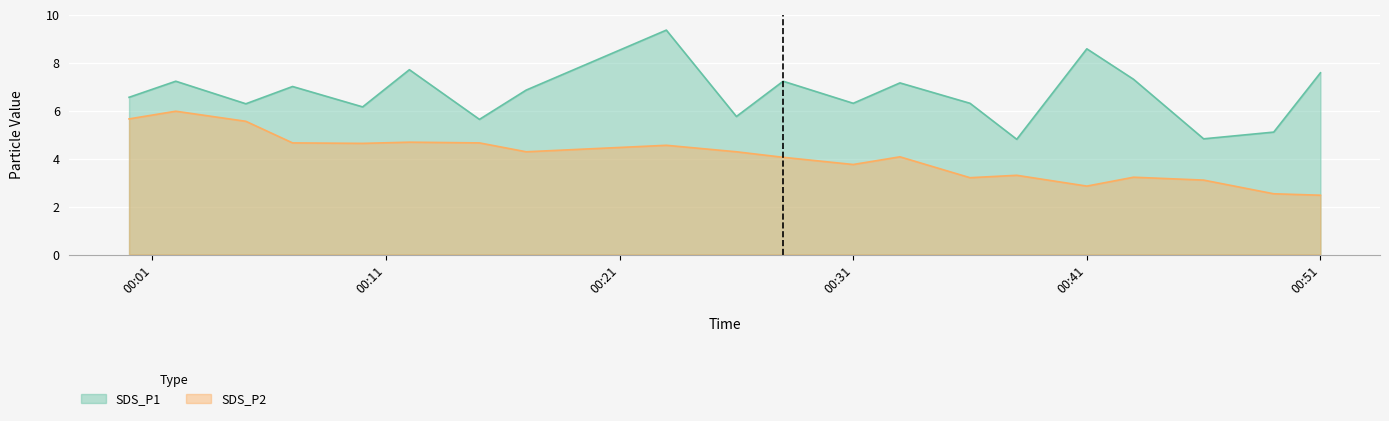

Is it true that SDS_P2 equals 2.5 at 2022/05/21 00:49?

True